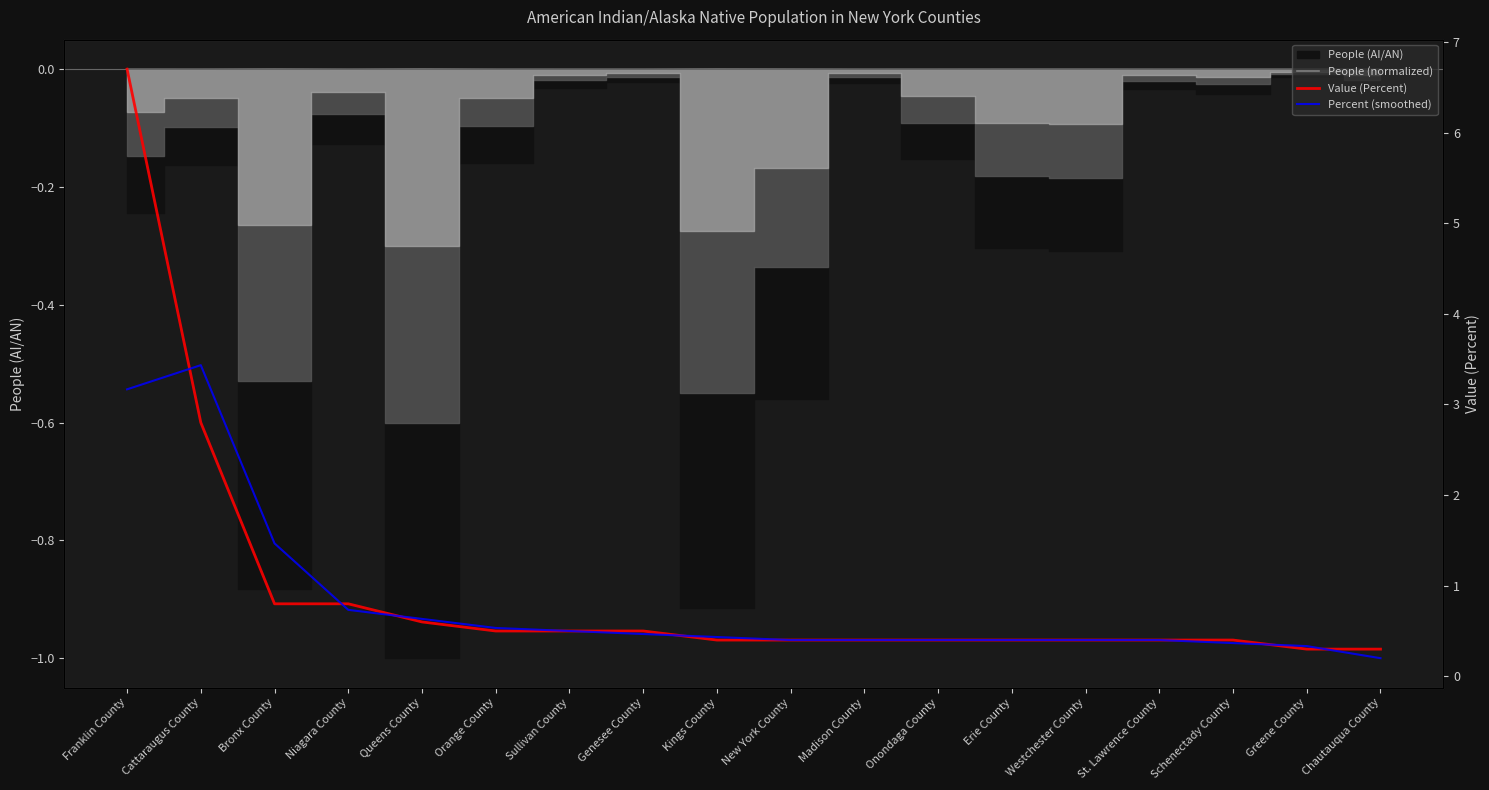

The value of Percent (smoothed) at Genesee County is 0.5. True or false?

True